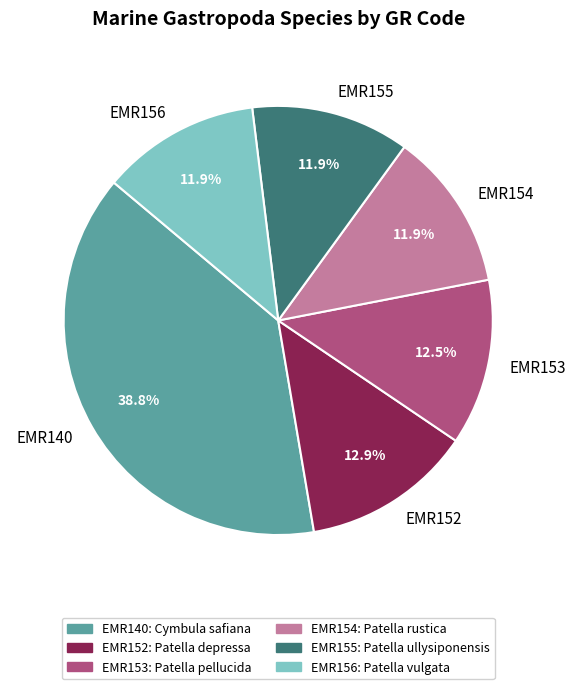

Approximately how many times larger is the value at EMR156 compared to EMR152?

0.9